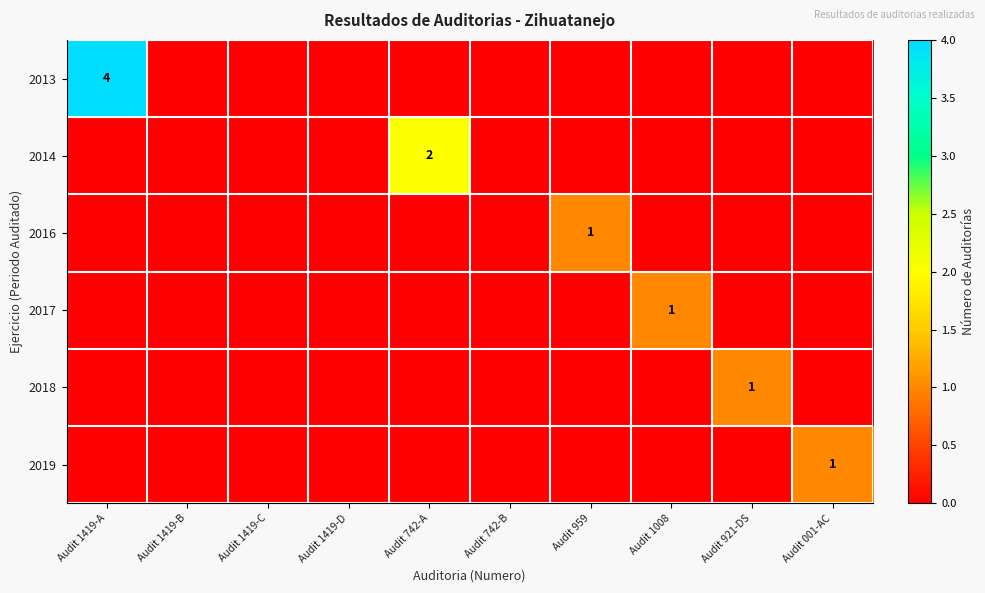

The value of 2019 at Audit 1419-C is 1. True or false?

False